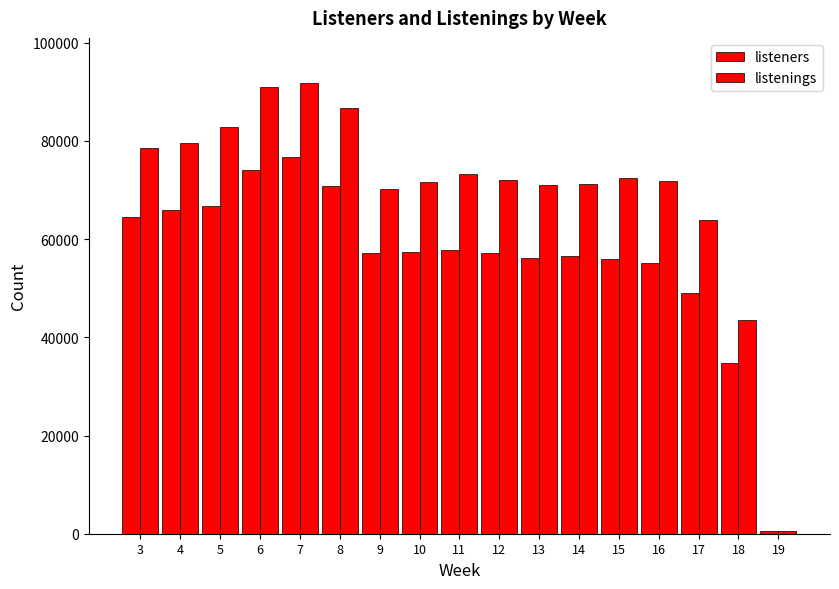

Between 4 and 17, which series saw the biggest shift?

listeners